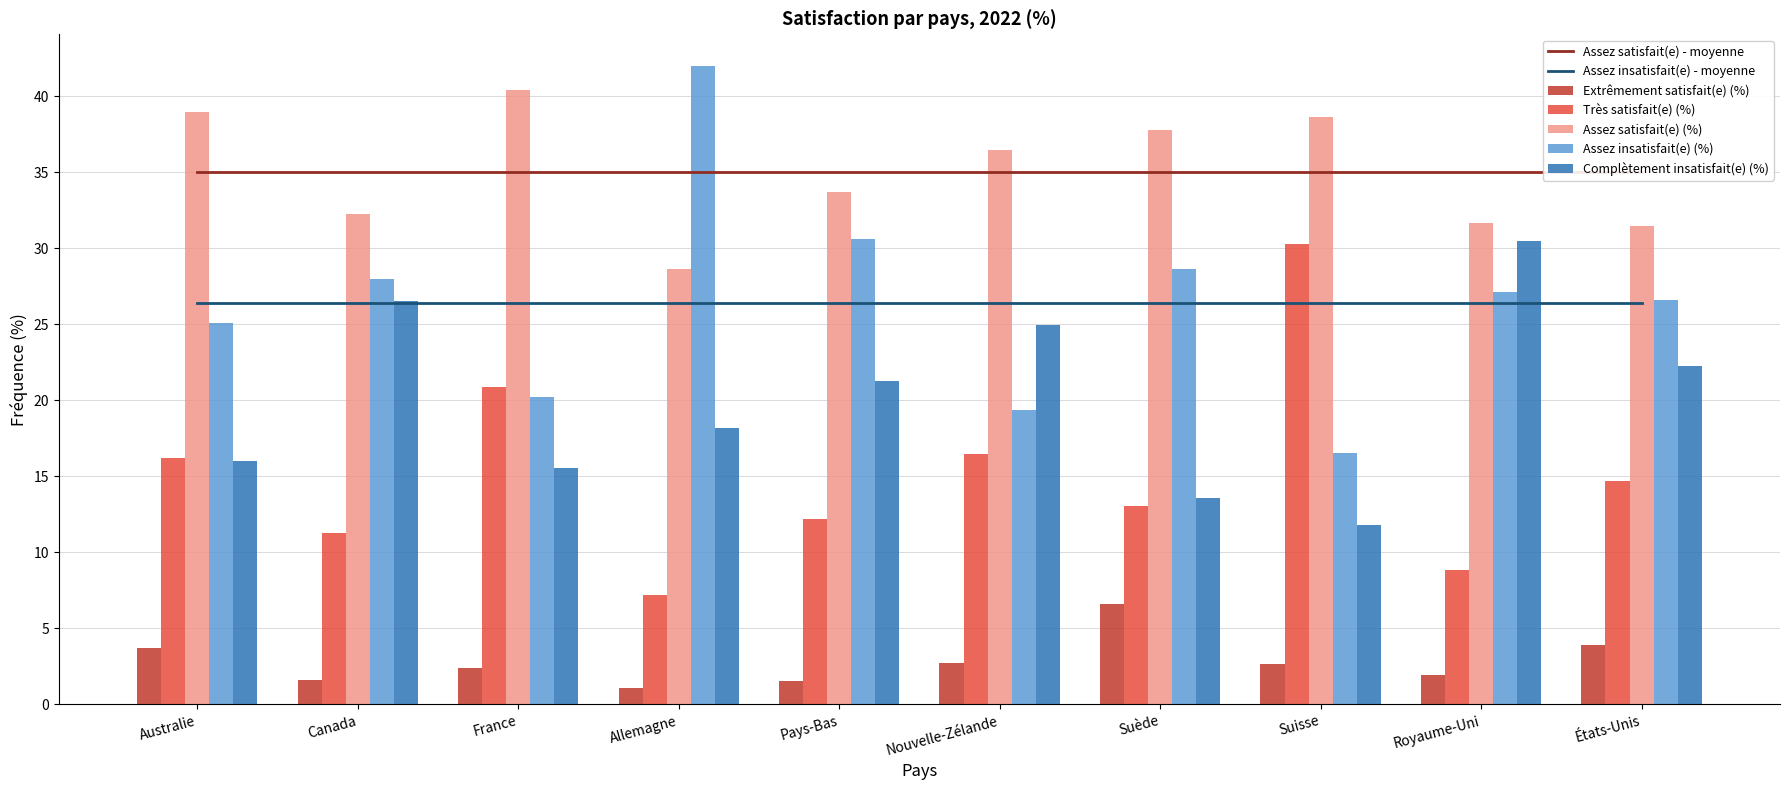

At Royaume-Uni, list the series in order from smallest to largest.

Extrêmement satisfait(e) (%), Très satisfait(e) (%), Assez insatisfait(e) (%), Complètement insatisfait(e) (%), Assez satisfait(e) (%)